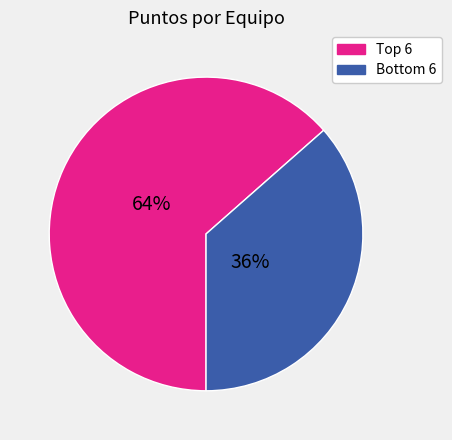

To the nearest percent, what is the average slice percentage?

50%